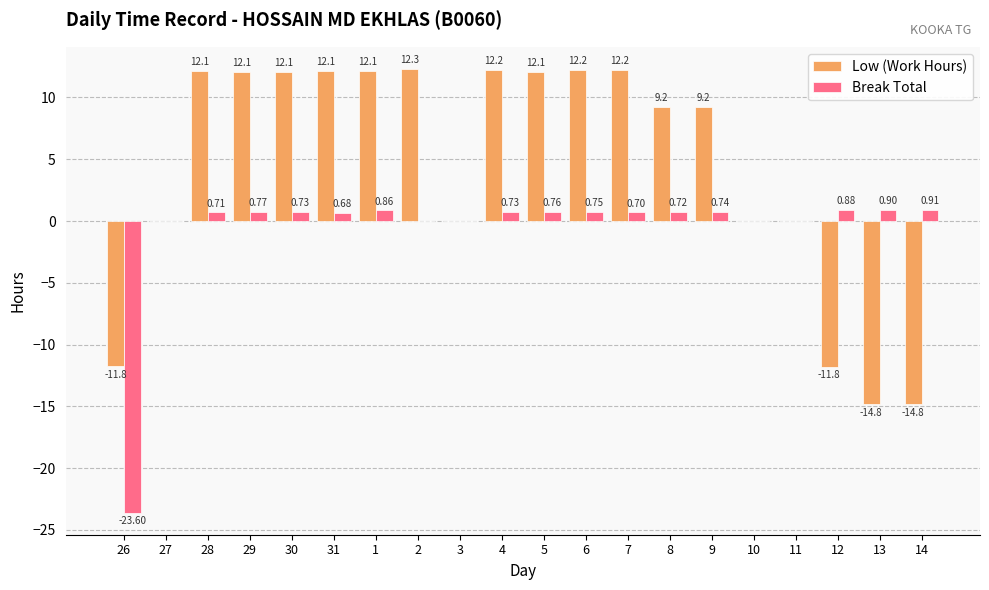

Which category has the highest value across all series?

2